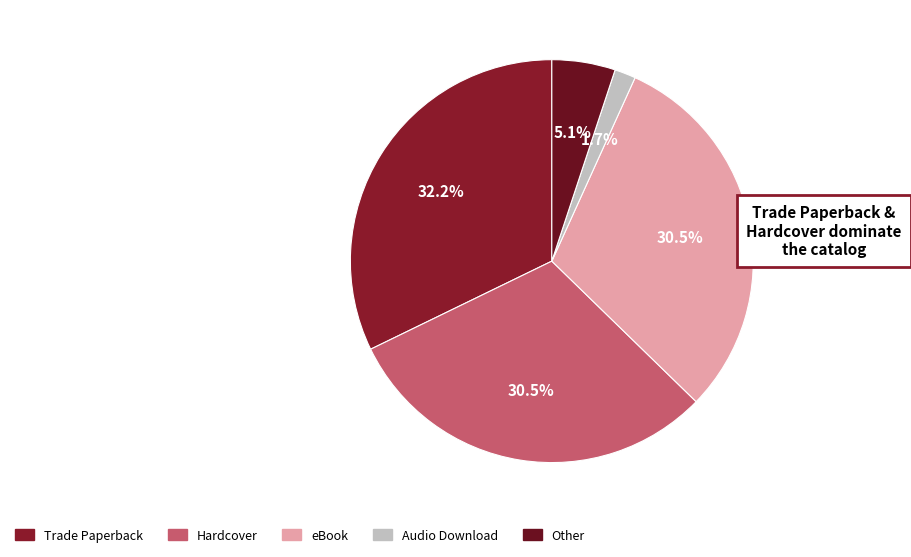

How many segments does this pie chart have?

5